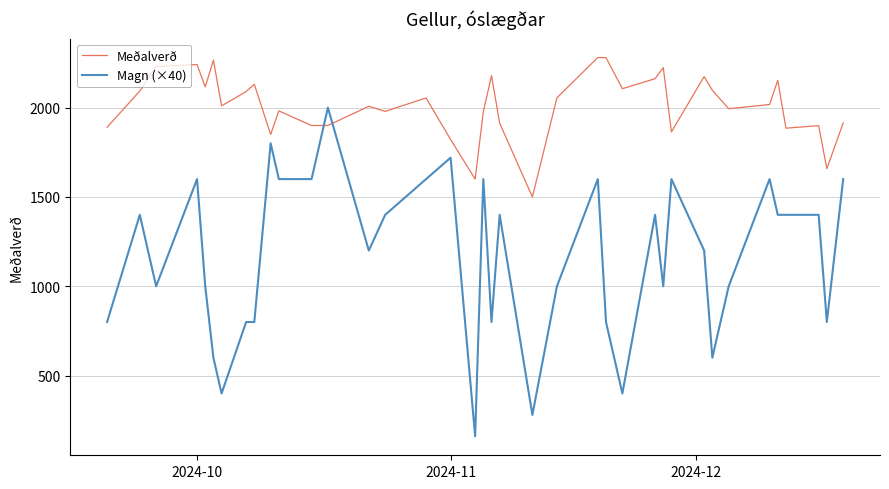

How many intersections are there between Meðalverð and Magn (×40)?

2